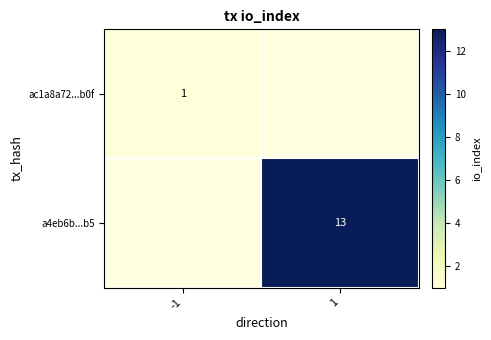

The ac1a8a72...b0f series shows 2 at -1. True or false?

False